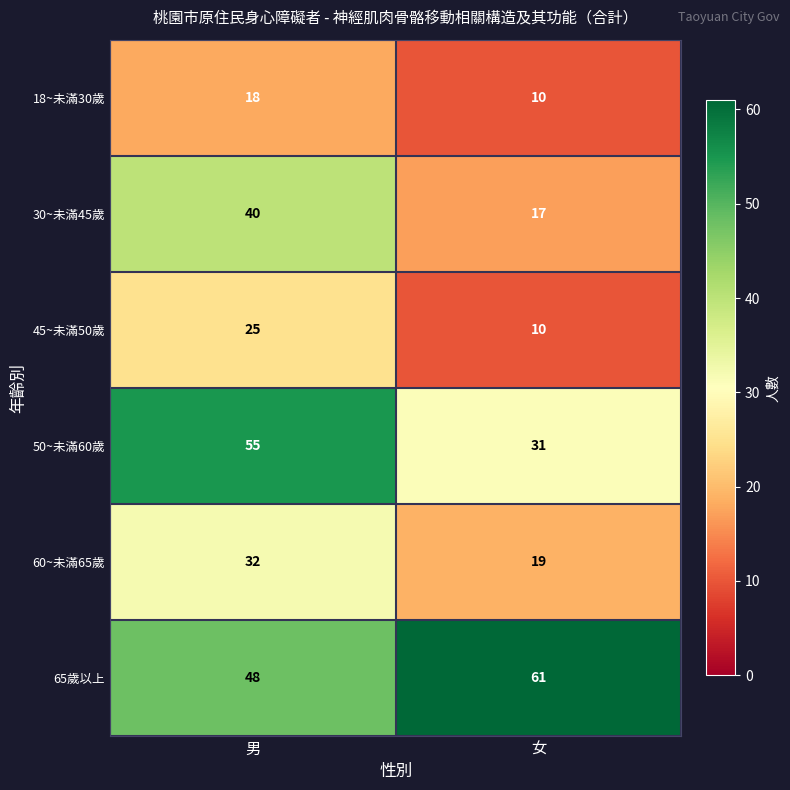

Rank the series by their maximum value, from highest to lowest.

65歲以上, 50~未滿60歲, 30~未滿45歲, 60~未滿65歲, 45~未滿50歲, 18~未滿30歲